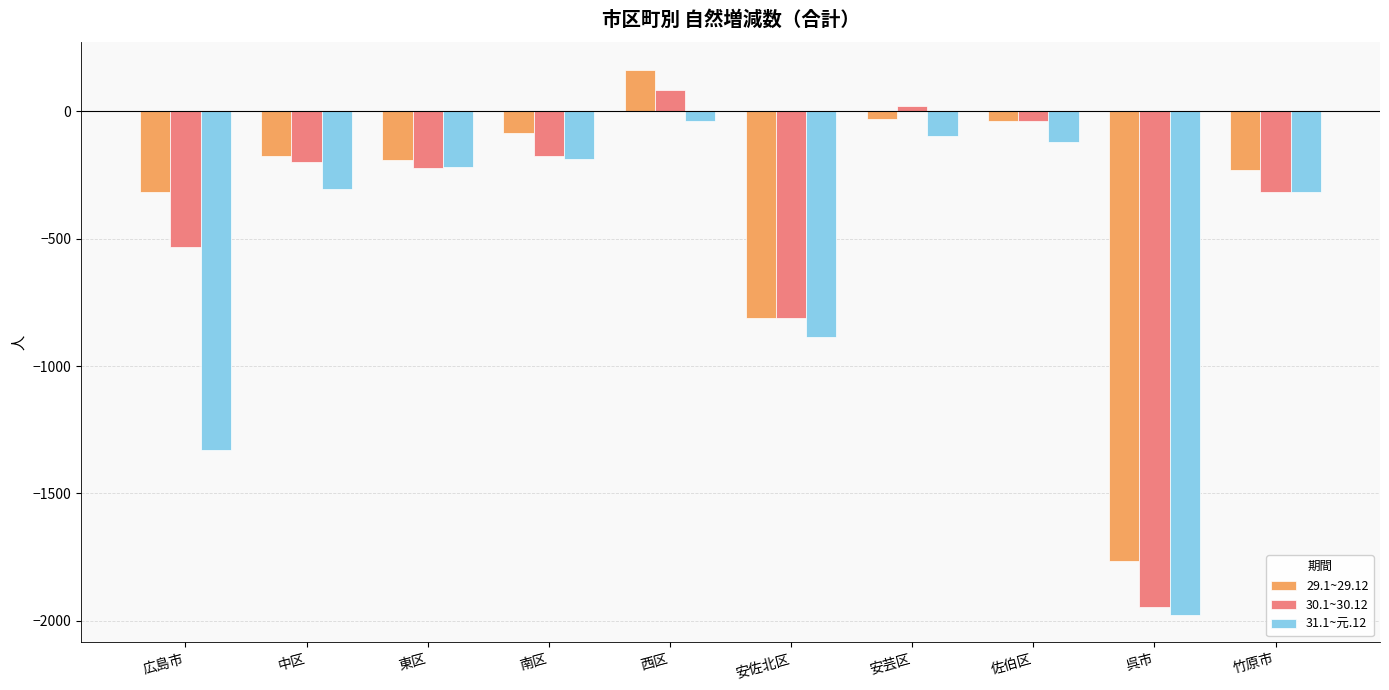

List the series in order of their overall mean, lowest first.

31.1~元.12, 30.1~30.12, 29.1~29.12